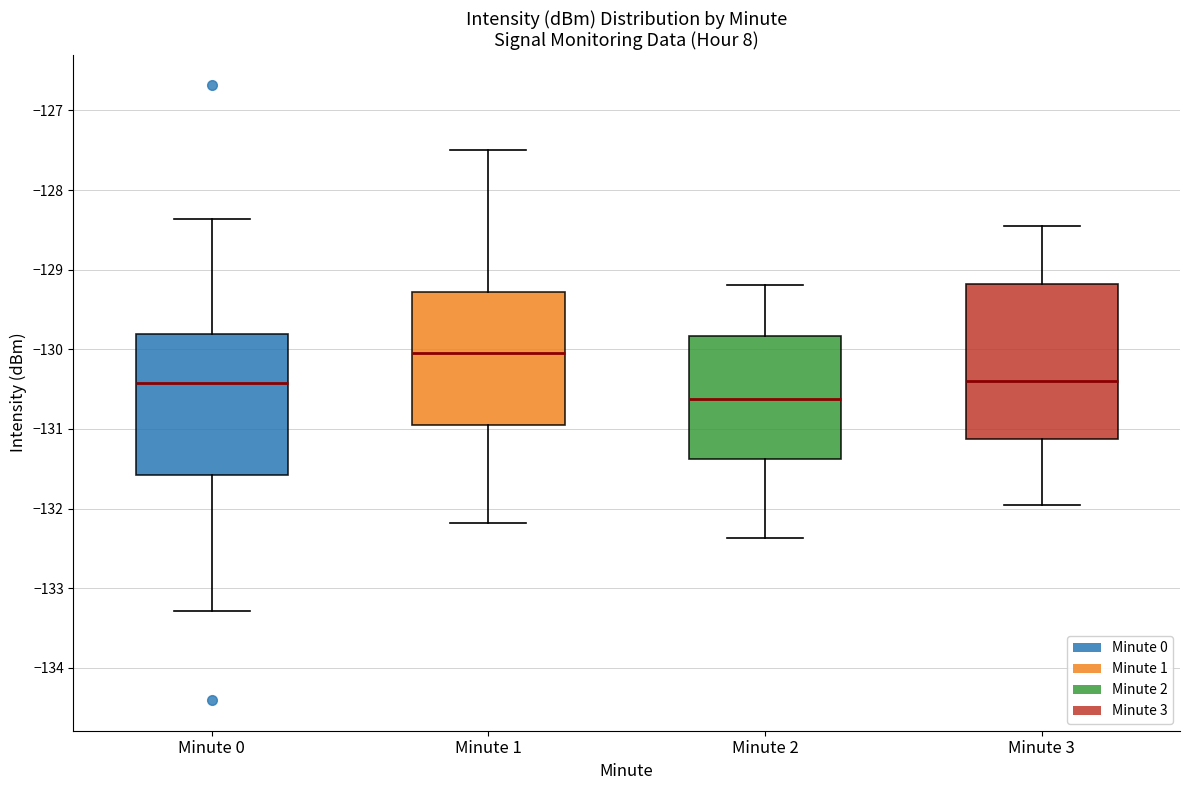

Reading left to right, transcribe this box plot: for each box, give where its median line is, the range the box spans, and where its two whiskers end, as read against the y-axis. The values are not printed on the chart, so give them approximately, as read against the axis.

Minute 0: median -130.4, box -131.6 to -129.8, whiskers -133.3 to -128.4
Minute 1: median -130.0, box -130.9 to -129.3, whiskers -132.2 to -127.5
Minute 2: median -130.6, box -131.4 to -129.8, whiskers -132.4 to -129.2
Minute 3: median -130.4, box -131.1 to -129.2, whiskers -131.9 to -128.4